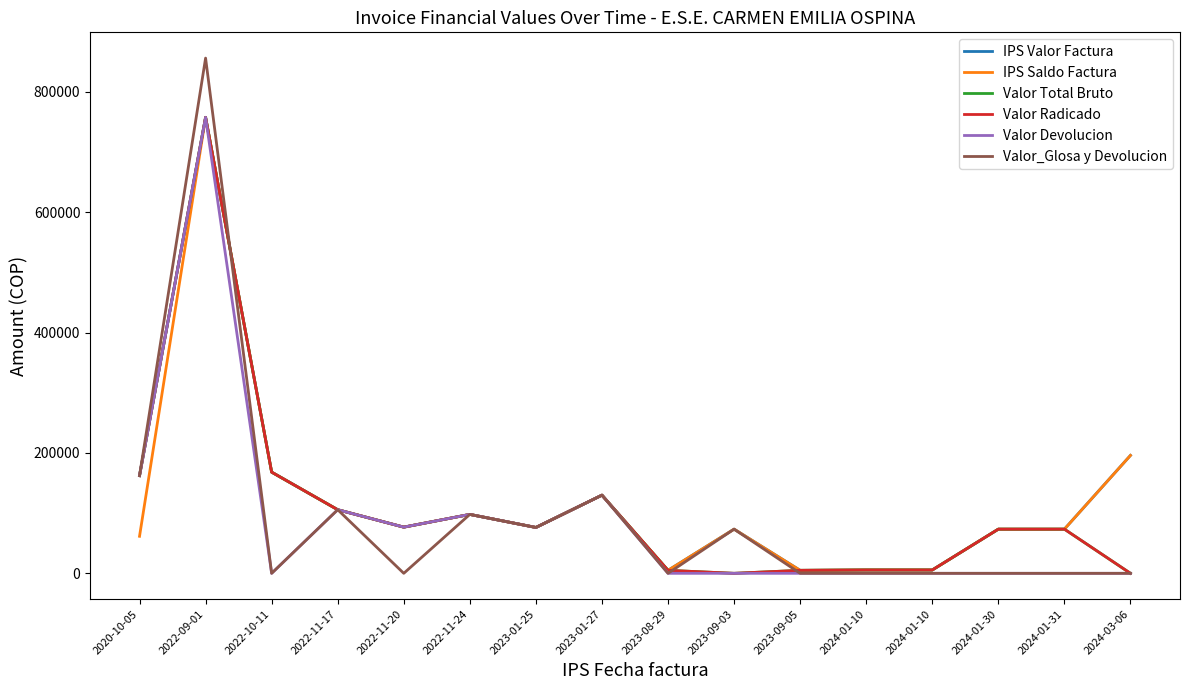

True or false: Valor Radicado and IPS Valor Factura cross at least once.

False